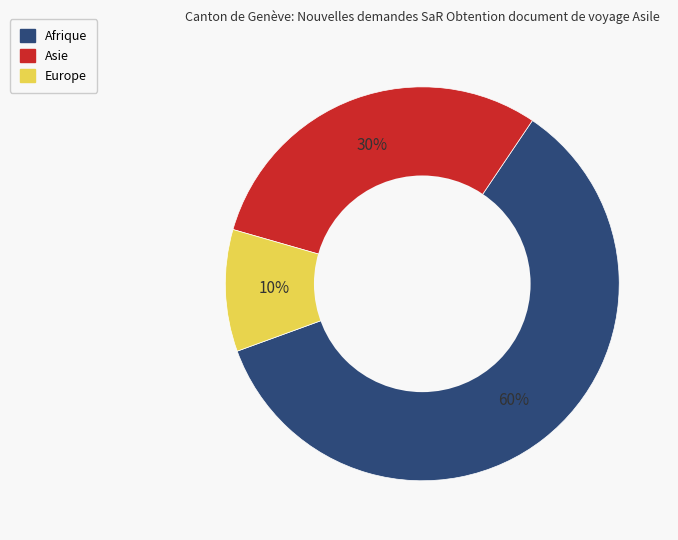

To the nearest percent, what is the combined percentage of Asie and Europe?

40%